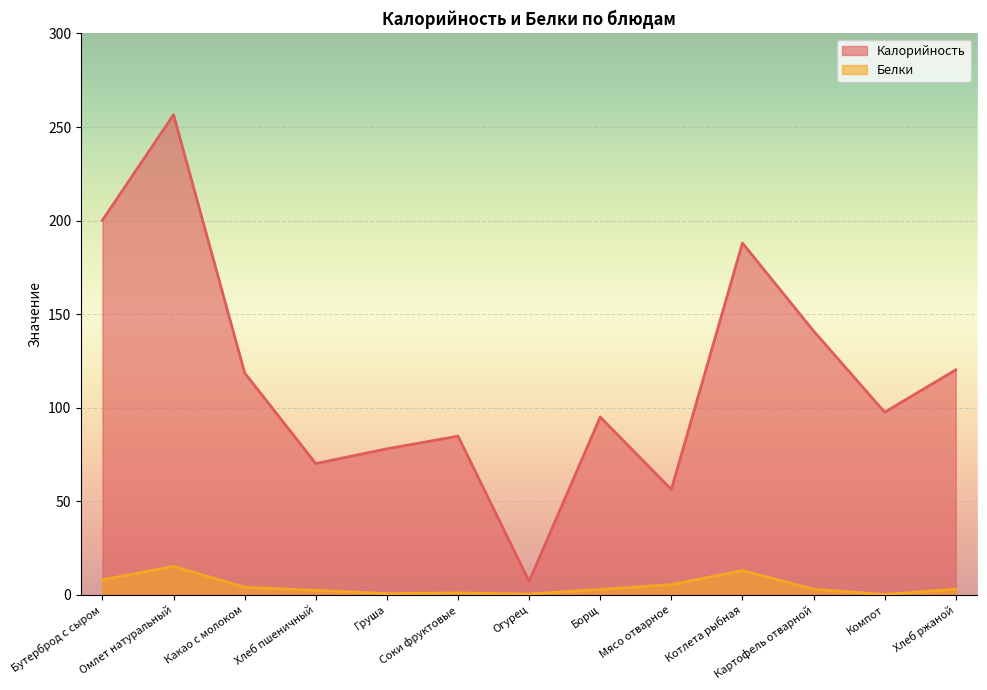

Rank the categories by Белки value from lowest to highest.

Компот, Огурец, Груша, Соки фруктовые, Хлеб пшеничный, Борщ, Картофель отварной, Хлеб ржаной, Какао с молоком, Мясо отварное, Бутерброд с сыром, Котлета рыбная, Омлет натуральный